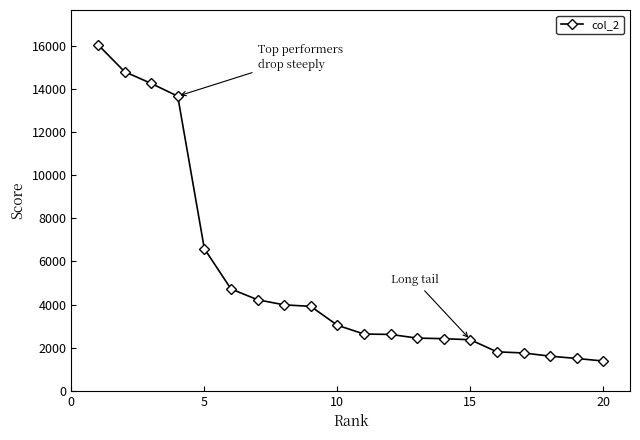

How many data points are less than 3037?

10